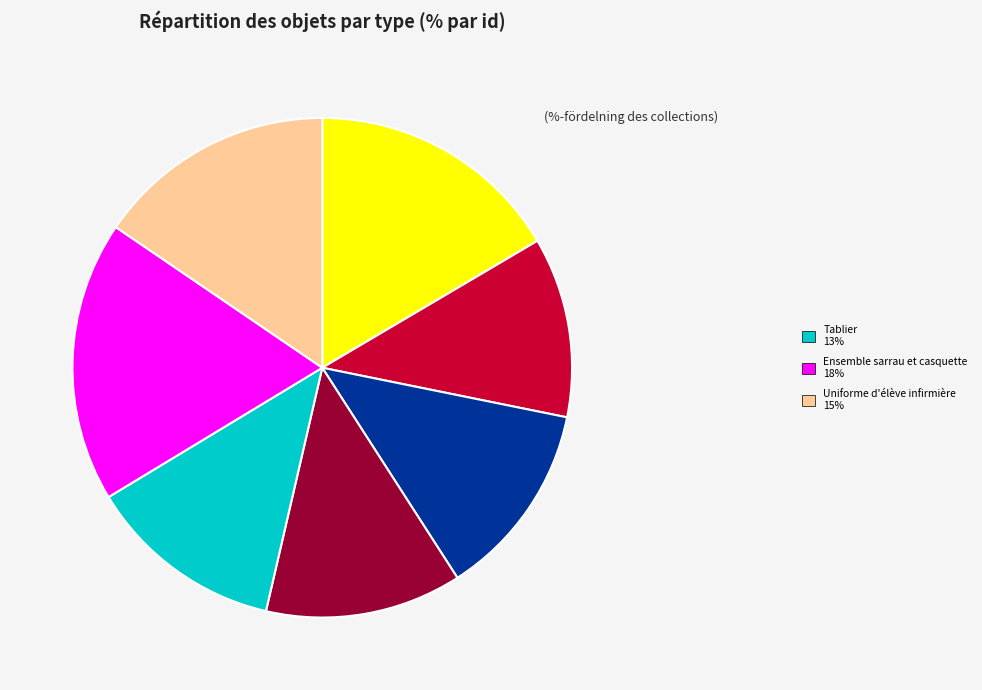

Is there any slice that represents more than half of the pie?

No